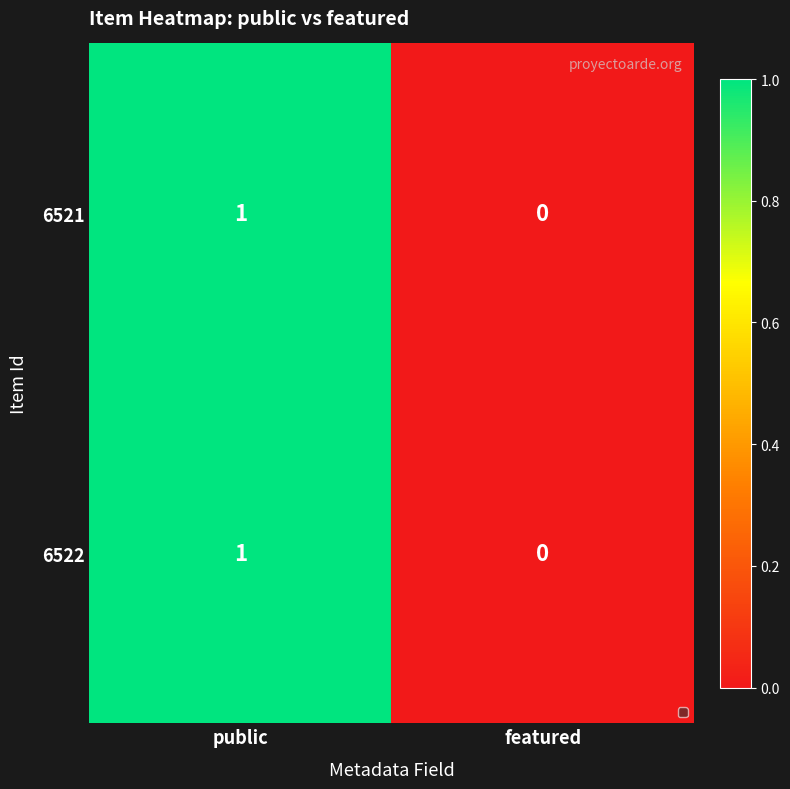

How many series are shown in this chart?

2